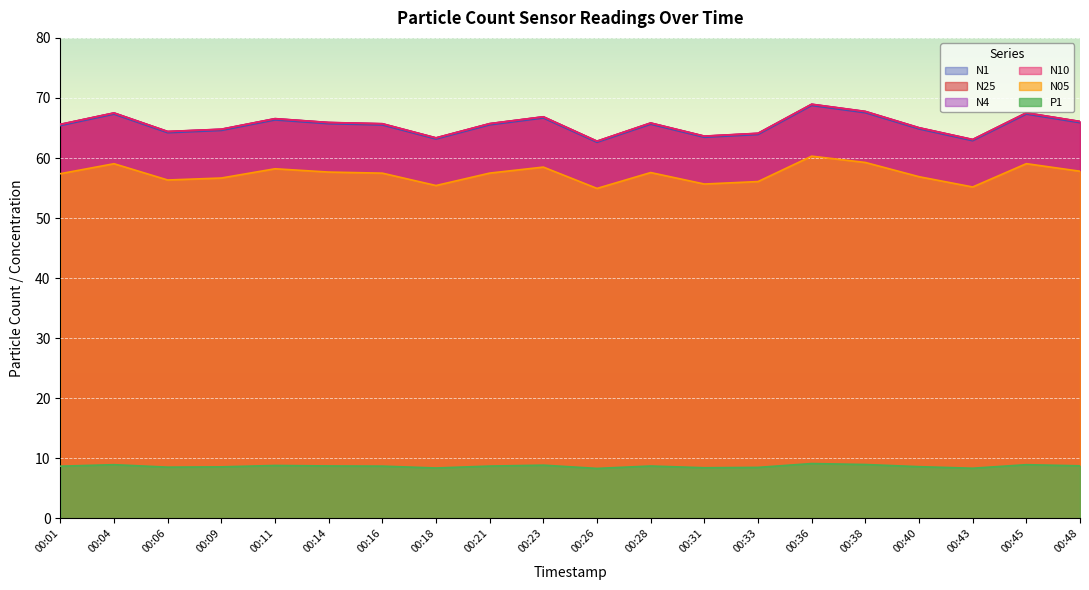

Which series has the largest total across all categories?

N10